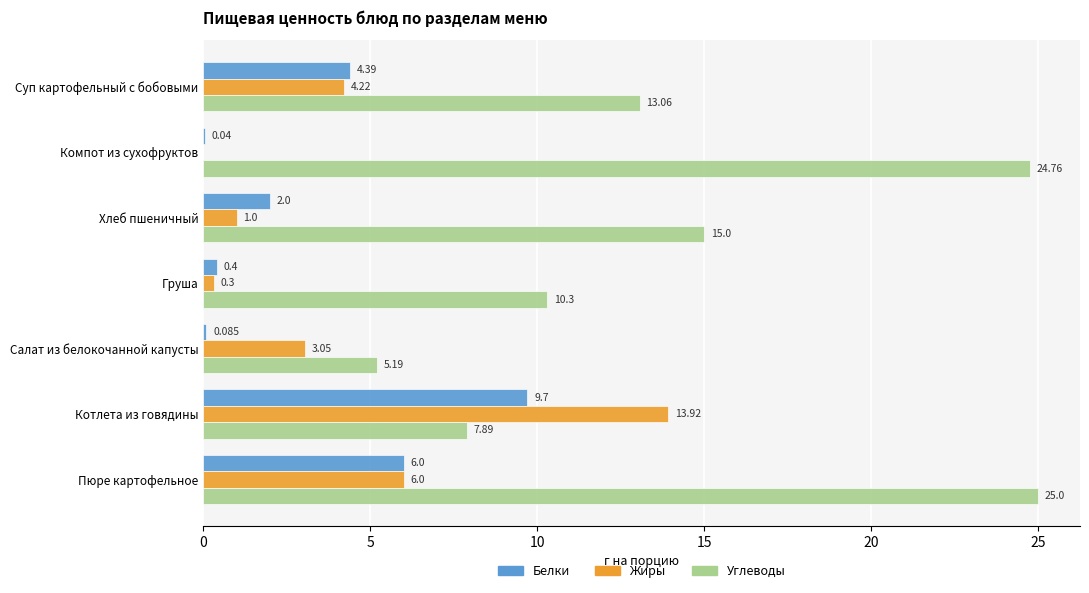

Which series has the largest total across all categories?

Углеводы